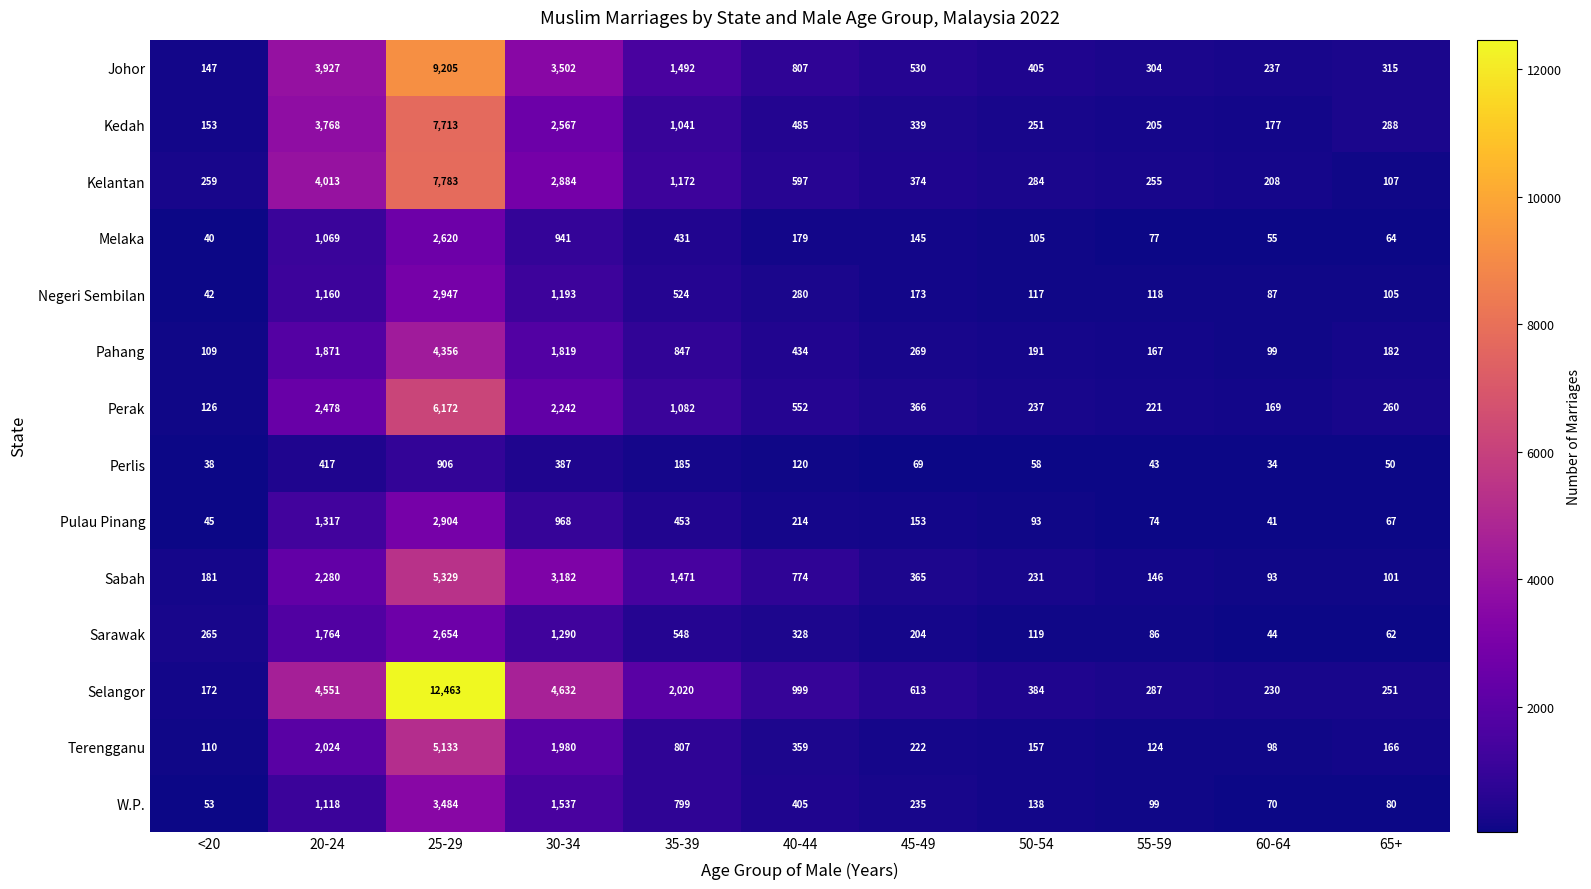

Between 20-24 and 30-34, which series saw the biggest shift?

Kedah